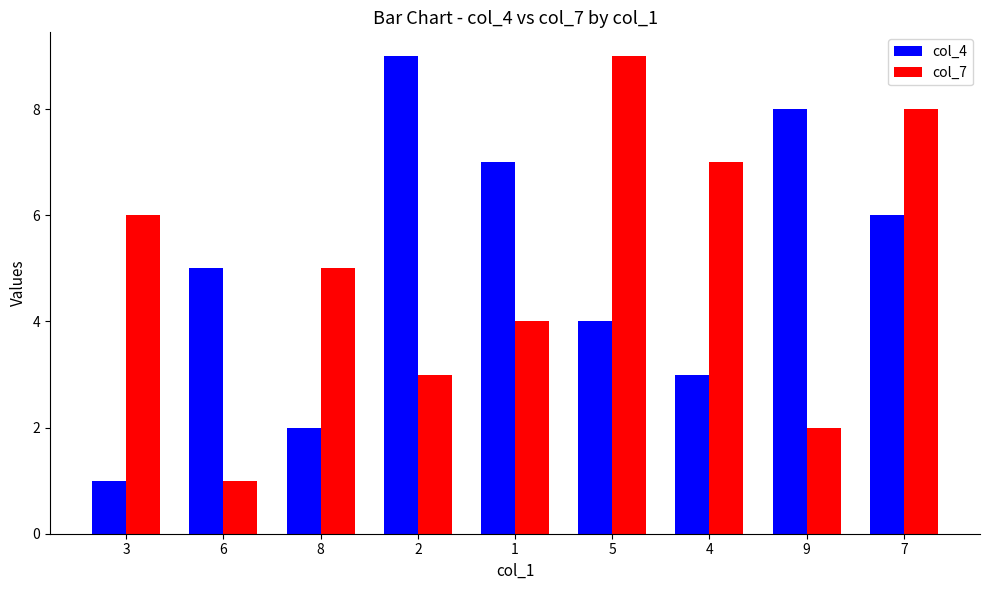

What is the sum of the col_4 values at 4 and 3?

4